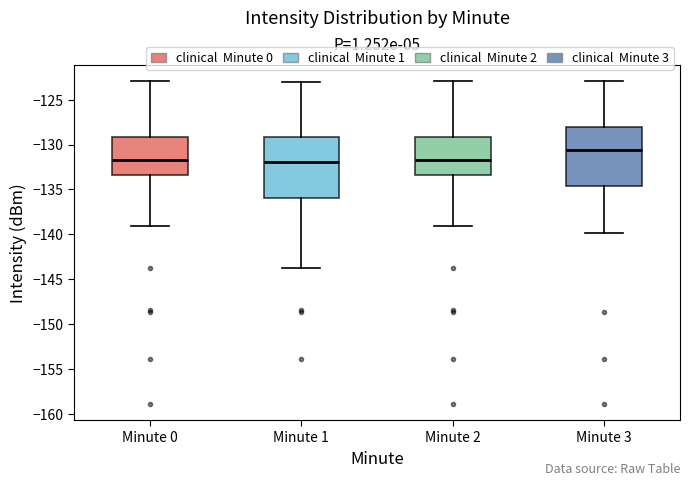

Reading left to right, transcribe this box plot: for each box, give where its median line is, the range the box spans, and where its two whiskers end, as read against the y-axis. The values are not printed on the chart, so give them approximately, as read against the axis.

Minute 0: median -131.5, box -133.5 to -129.0, whiskers -139.0 to -123.0
Minute 1: median -132.0, box -136.0 to -129.0, whiskers -144.0 to -123.0
Minute 2: median -131.5, box -133.5 to -129.0, whiskers -139.0 to -123.0
Minute 3: median -130.5, box -134.5 to -128.0, whiskers -140.0 to -123.0